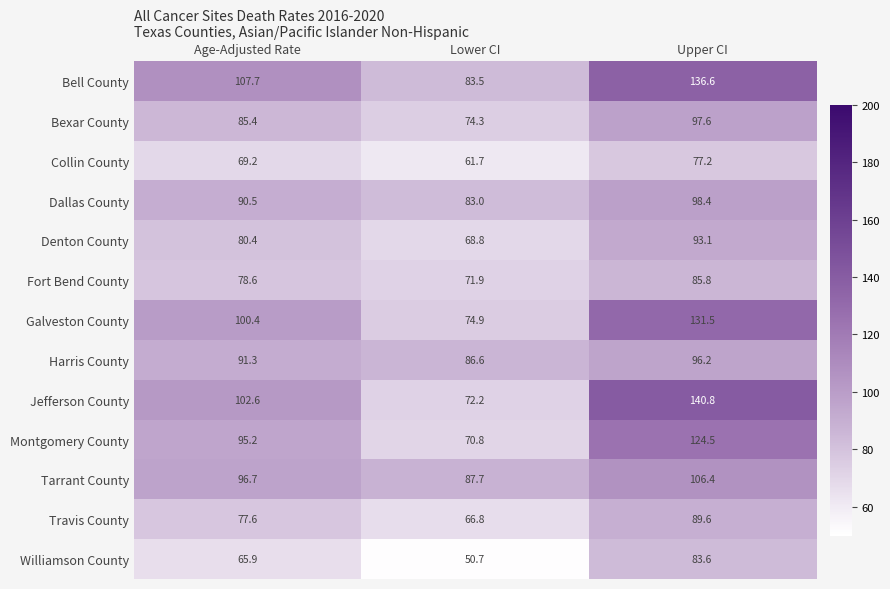

What is the maximum value shown in the chart?

140.8